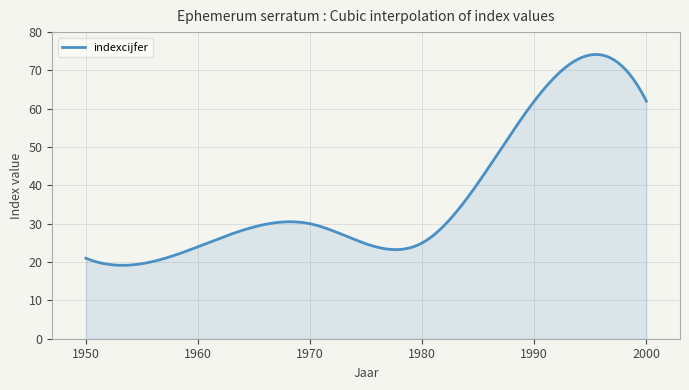

What is the minimum value shown in the chart?

19.2